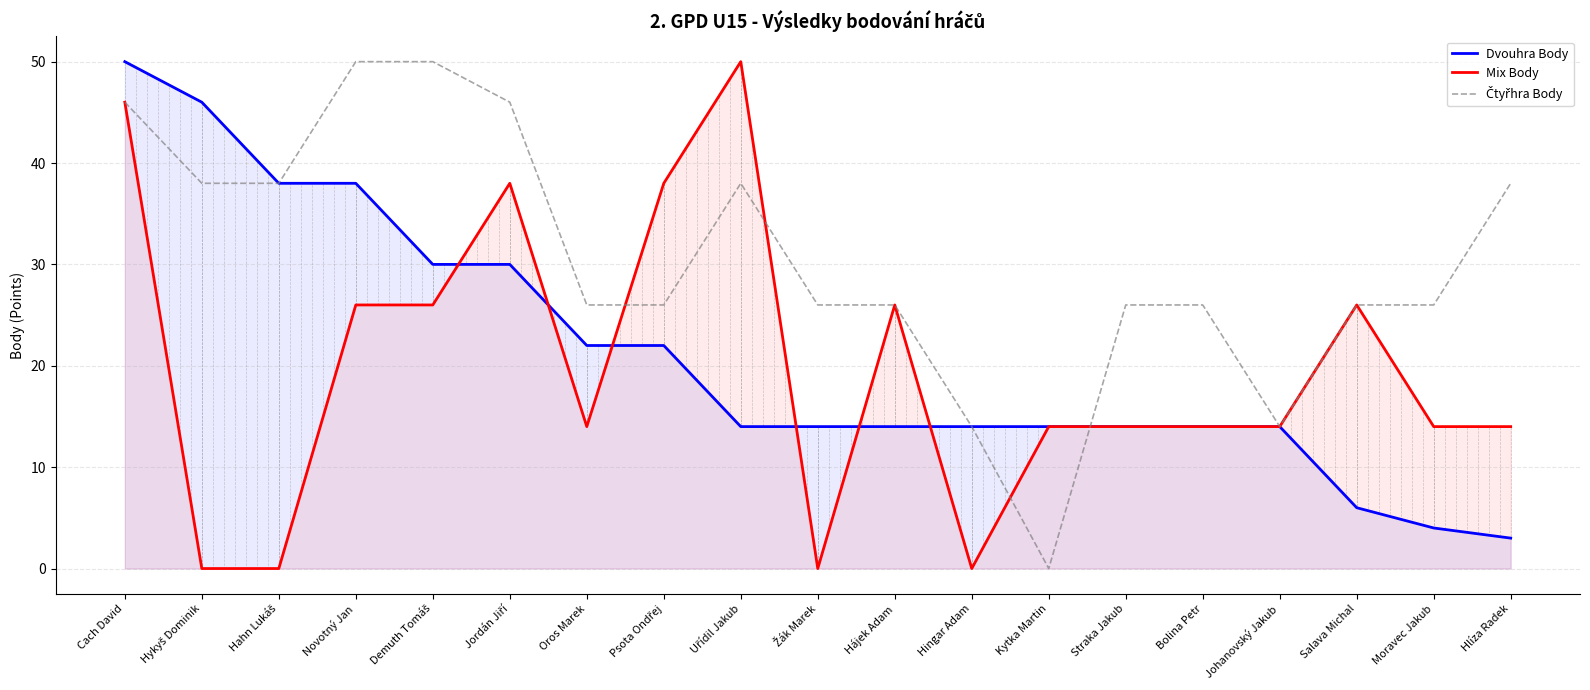

At which category does Mix Body reach its first local valley?

Oros Marek